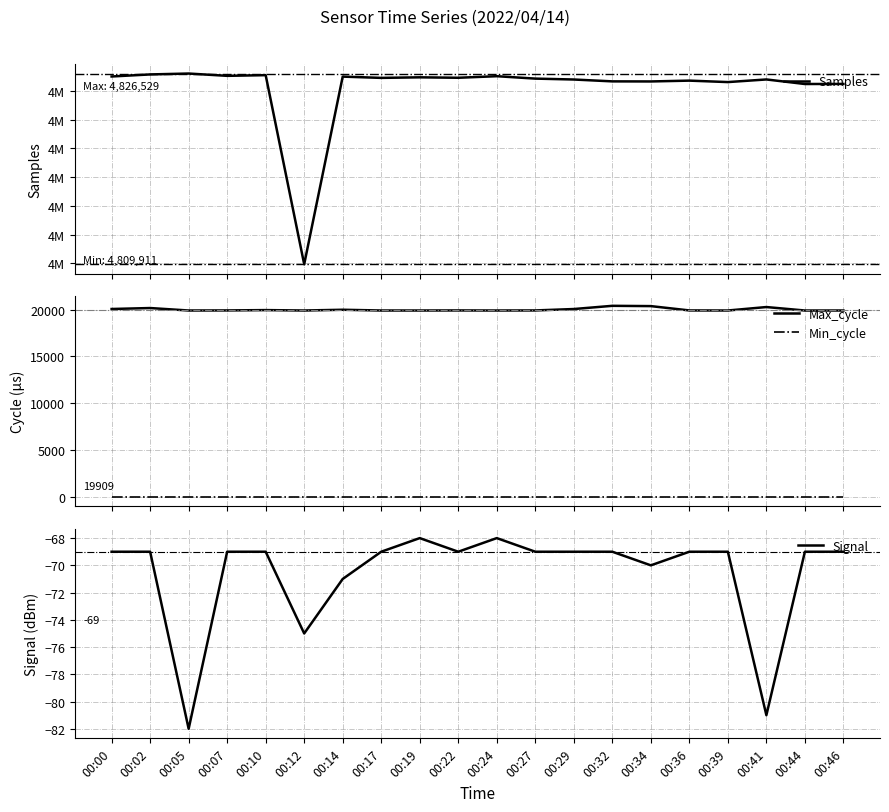

At which label does Max_cycle reach its peak?

00:32